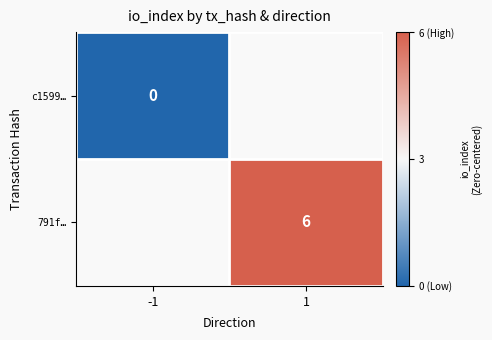

Which category has the highest value across all series?

1